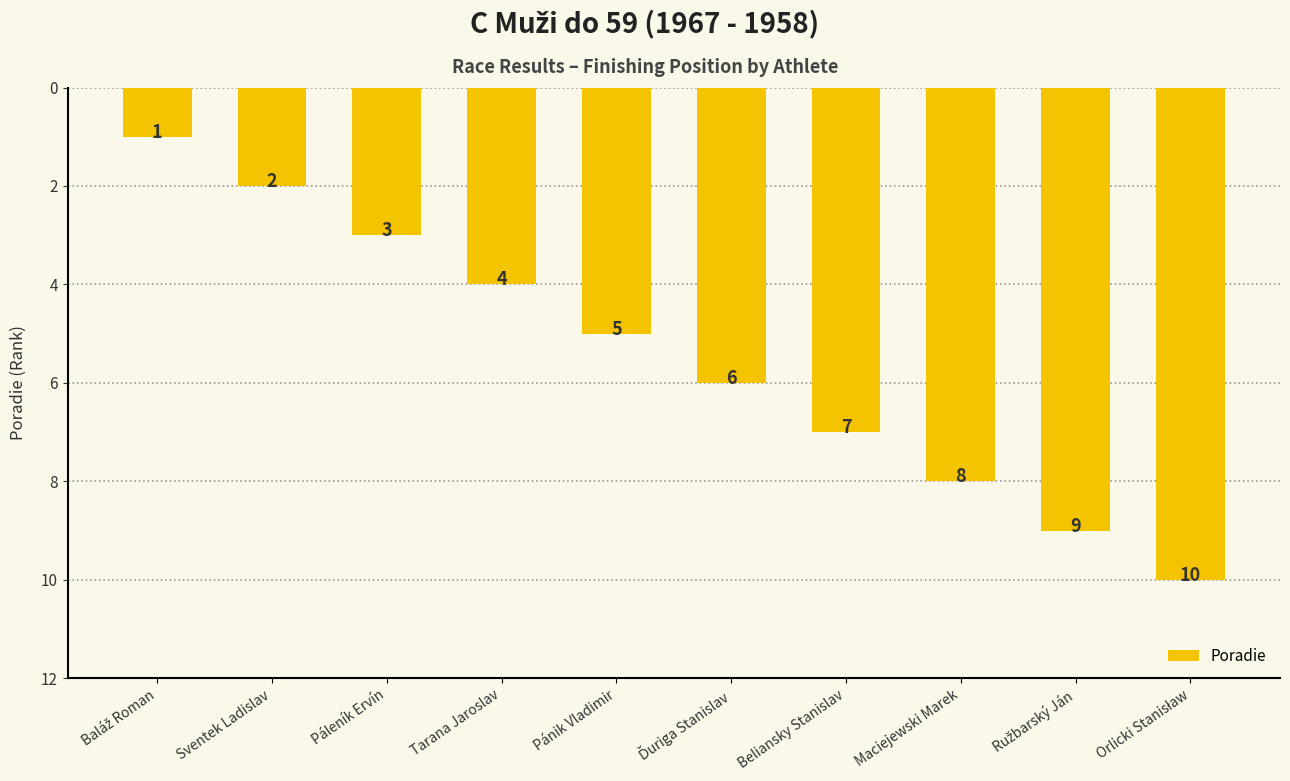

What position from the right is Beliansky Stanislav?

4